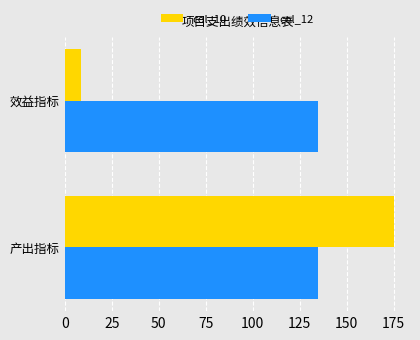

Is it true that col_10 equals 175.0 at 产出指标?

True